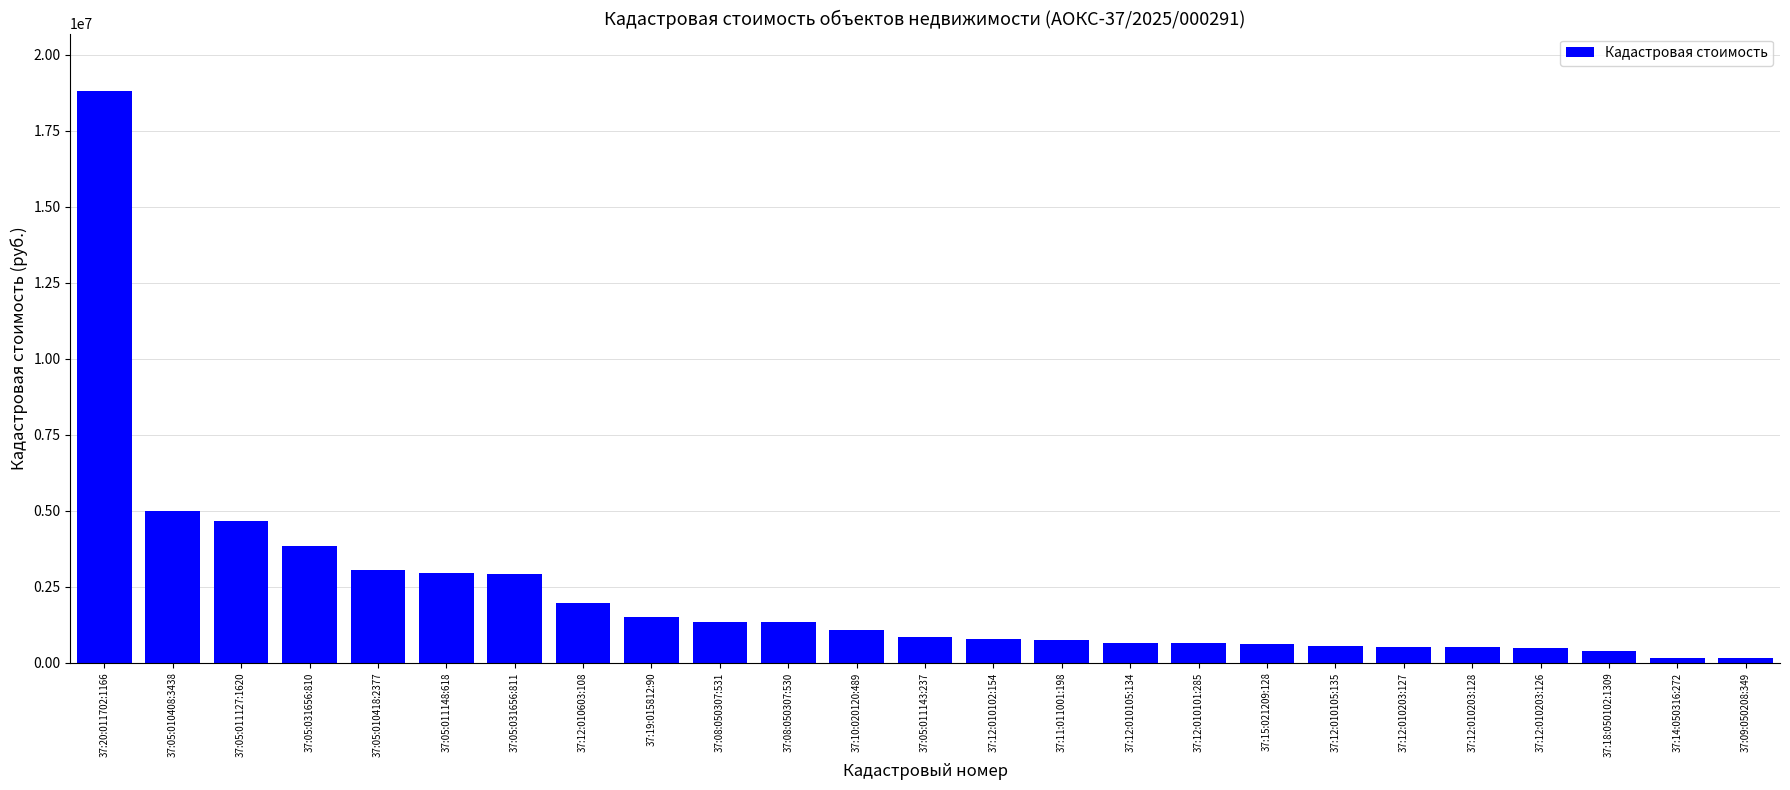

What is the change in value from 37:12:010603:108 to 37:19:015812:90?

-452982.9